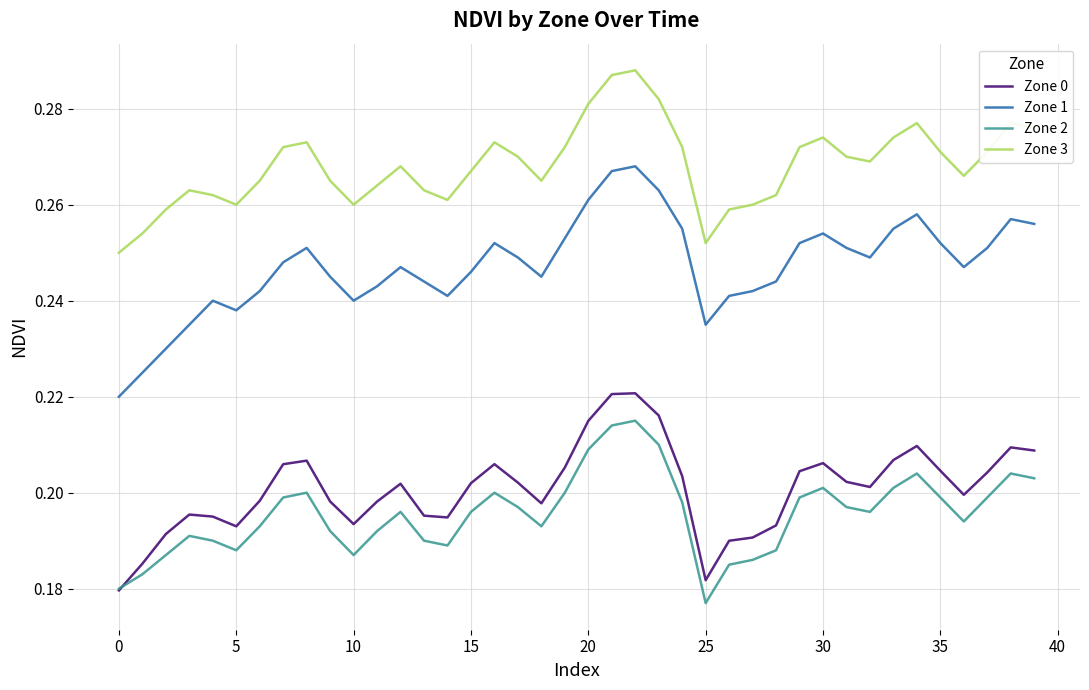

List the series in order of their peak value, lowest first.

Zone 2, Zone 0, Zone 1, Zone 3